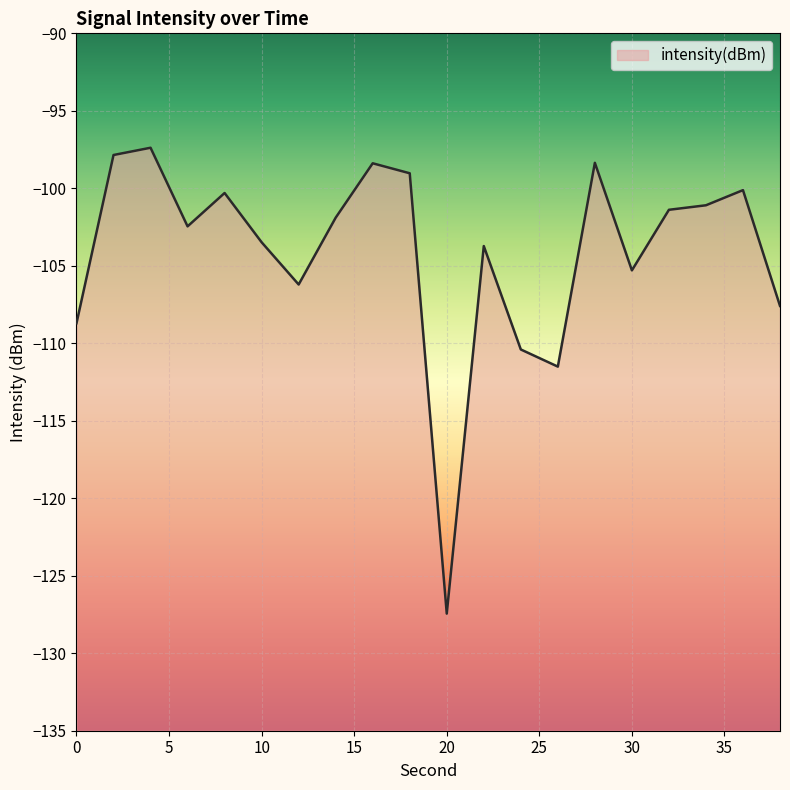

Is it true that the value at 38 is -107.6?

True